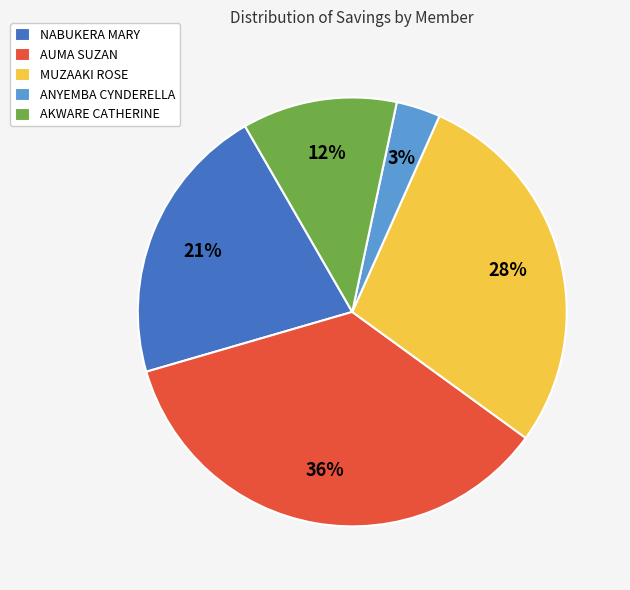

Do NABUKERA MARY and MUZAAKI ROSE together represent more than half of the pie?

No